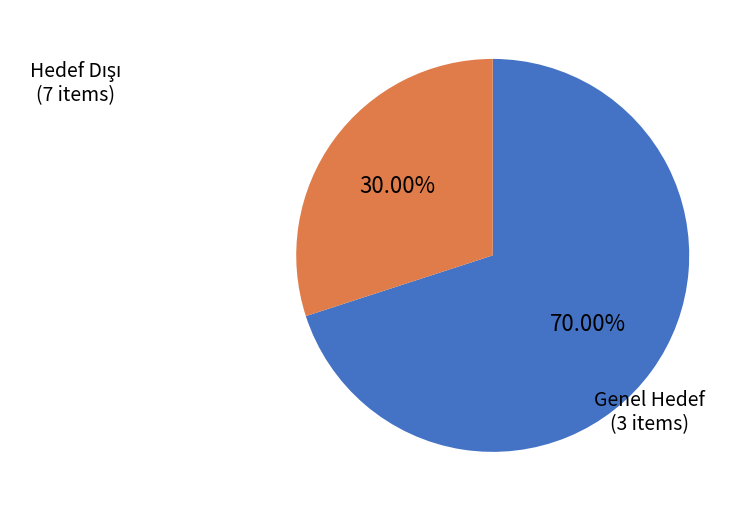

Which category has the smallest portion of the pie?

Genel Hedef